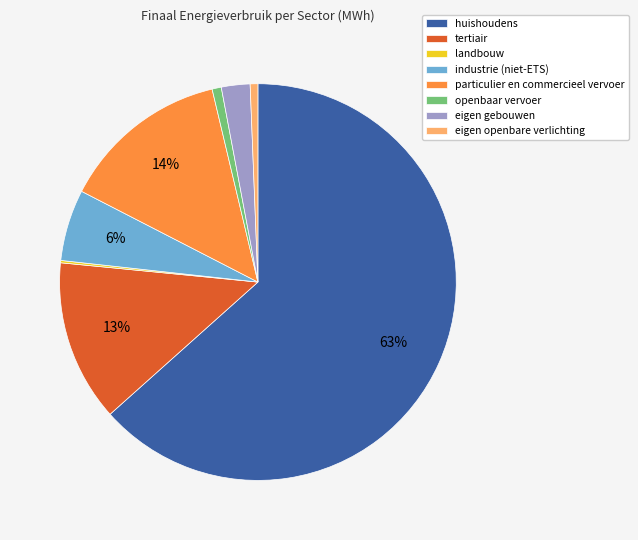

Does huishoudens account for over 50% of the chart?

Yes